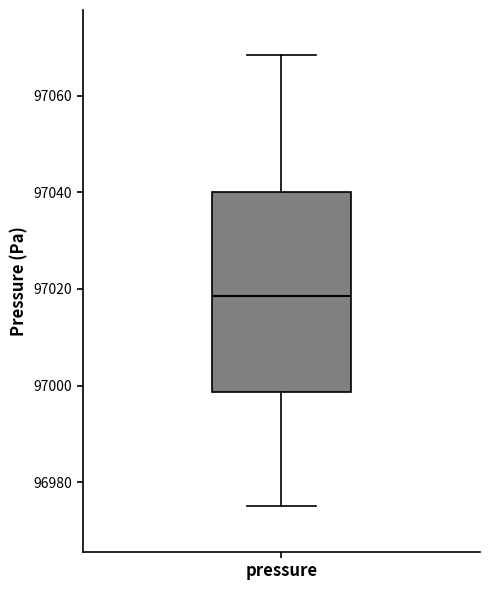

Transcribe this box plot: give where the median line is, the range the box spans, and where the two whiskers end, as read against the y-axis. The values are not printed on the chart, so give them approximately, as read against the axis.

median 97018, box 96998 to 97040, whiskers 96974 to 97068